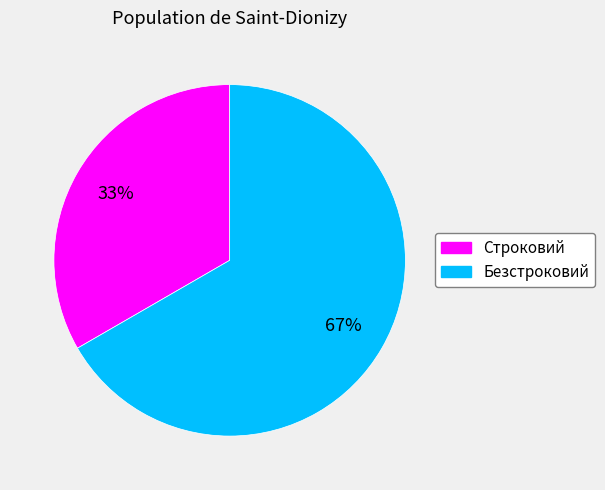

To the nearest percent, what is the combined percentage of Безстроковий and Строковий?

100%